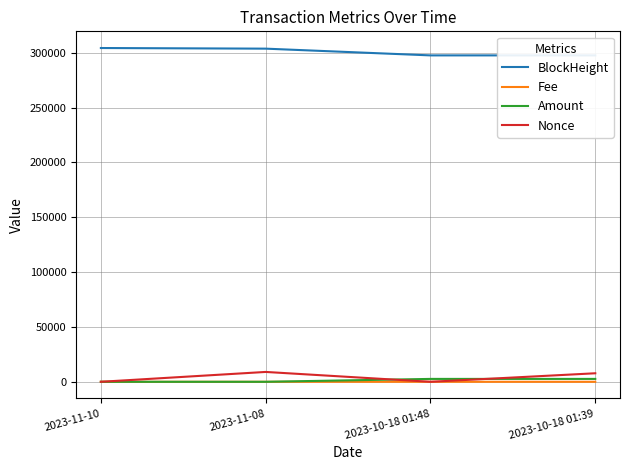

List the labels in order of BlockHeight value, smallest first.

2023-10-18 01:39, 2023-10-18 01:48, 2023-11-08, 2023-11-10